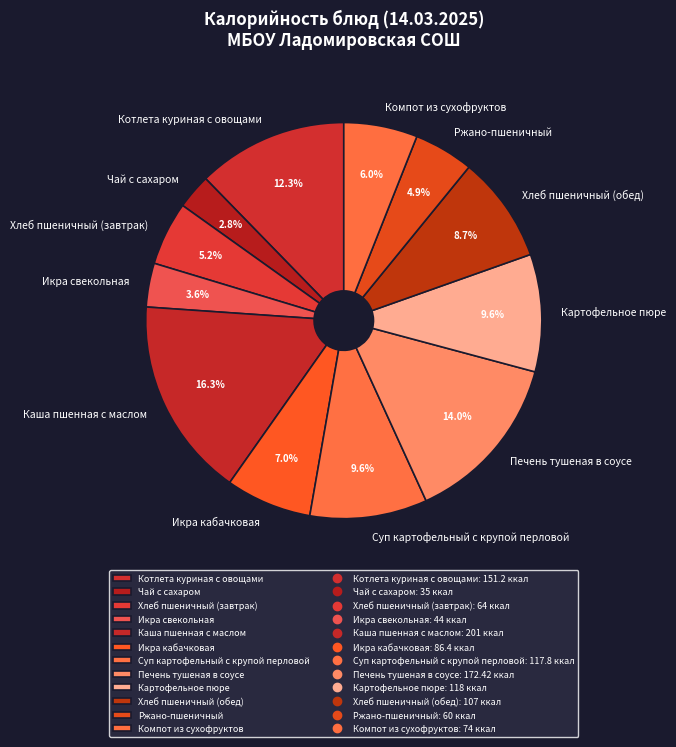

Is it true that Икра кабачковая is 1% of the pie?

False